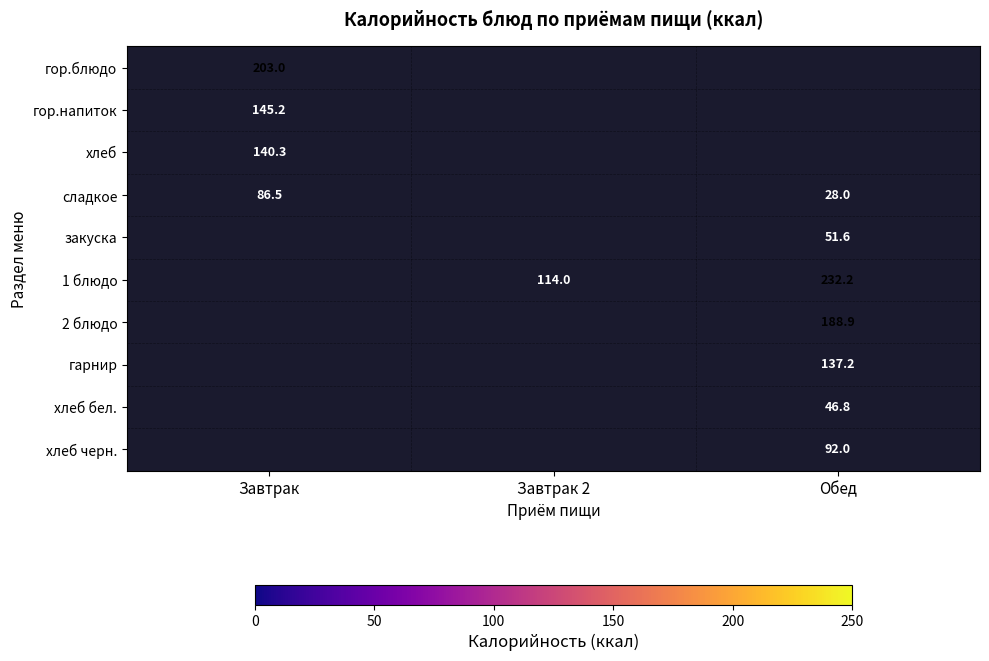

What is the smallest value displayed?

28.0